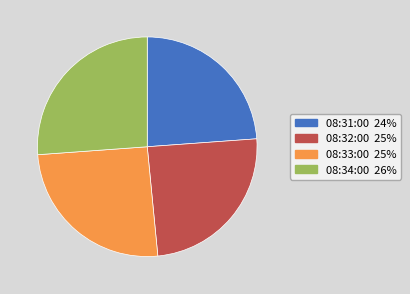

Is there a majority slice in this chart?

No